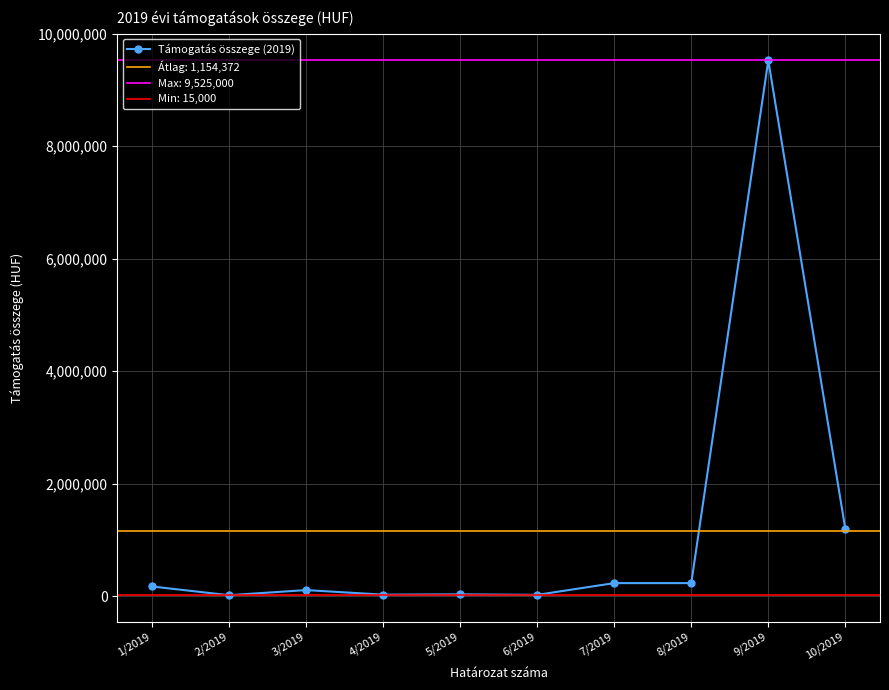

What is the difference between the second highest and minimum values?

1176525